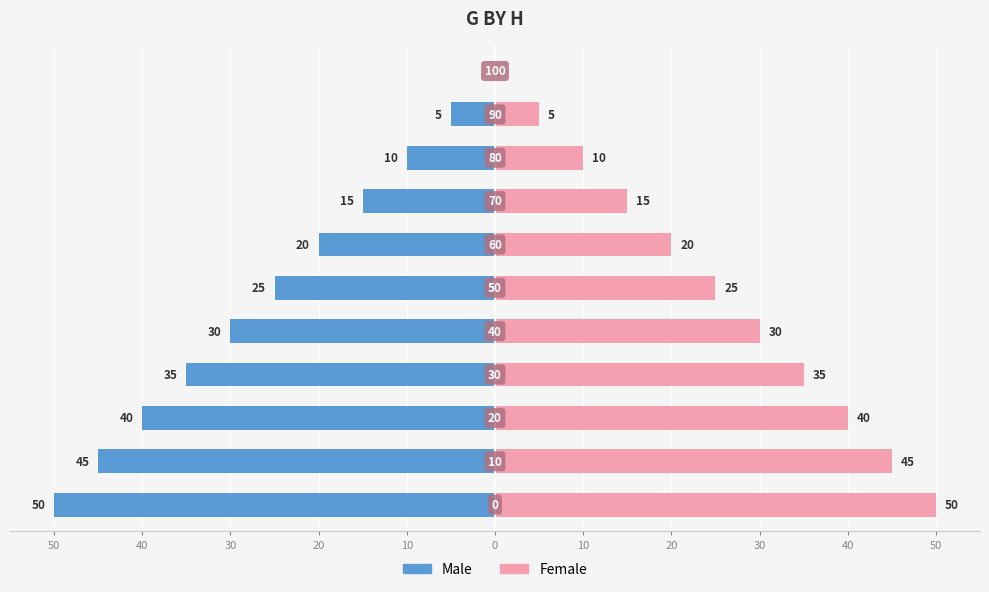

Reading right to left, transcribe all the data shown in this chart.

Male: 0	-5	-10	-15	-20	-25	-30	-35	-40	-45	-50
Female: 0	5	10	15	20	25	30	35	40	45	50